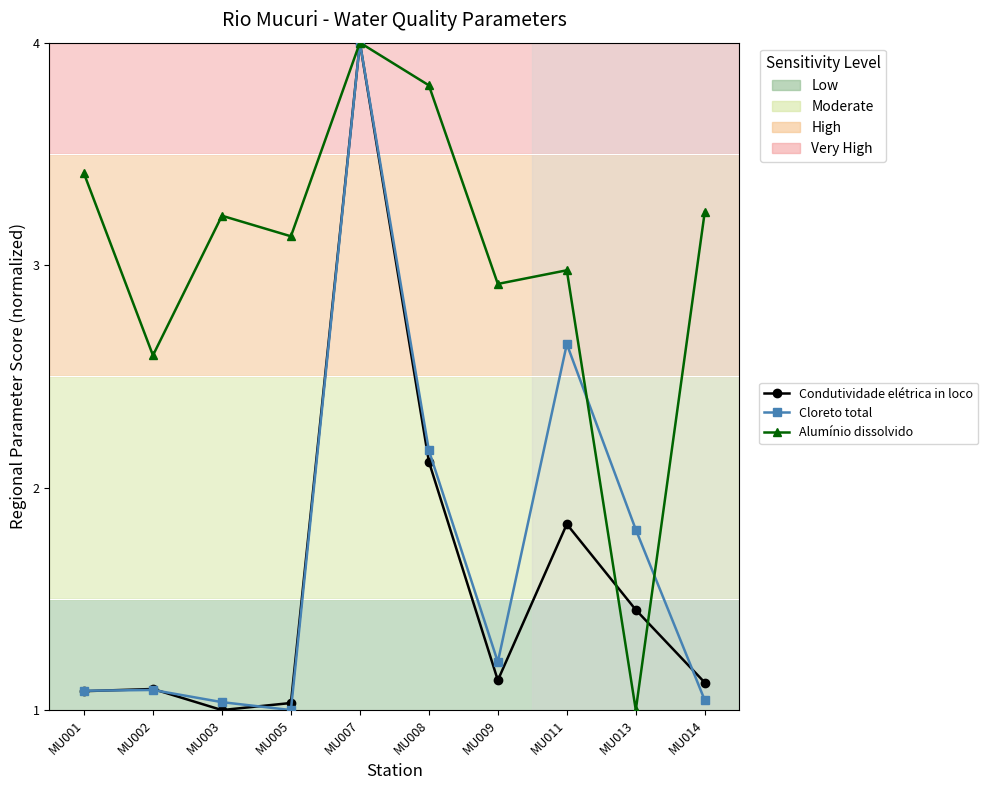

At which label is Condutividade elétrica in loco closest to 2?

MU008